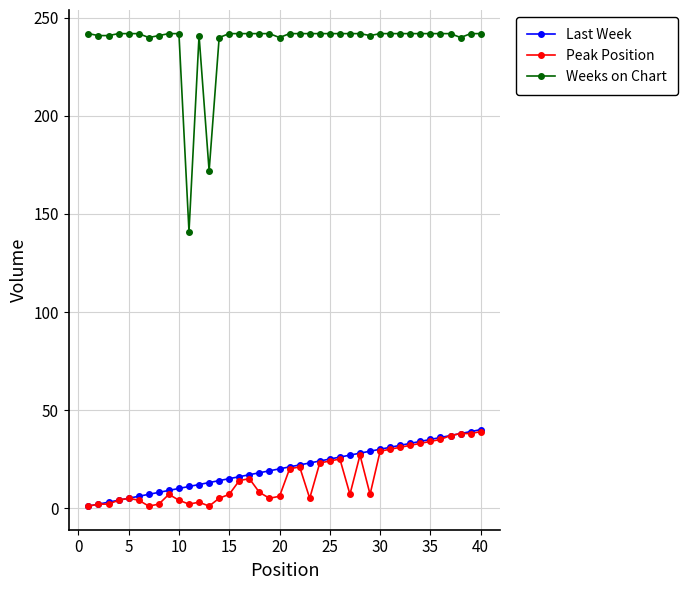

Which series has the widest spread of values?

Weeks on Chart